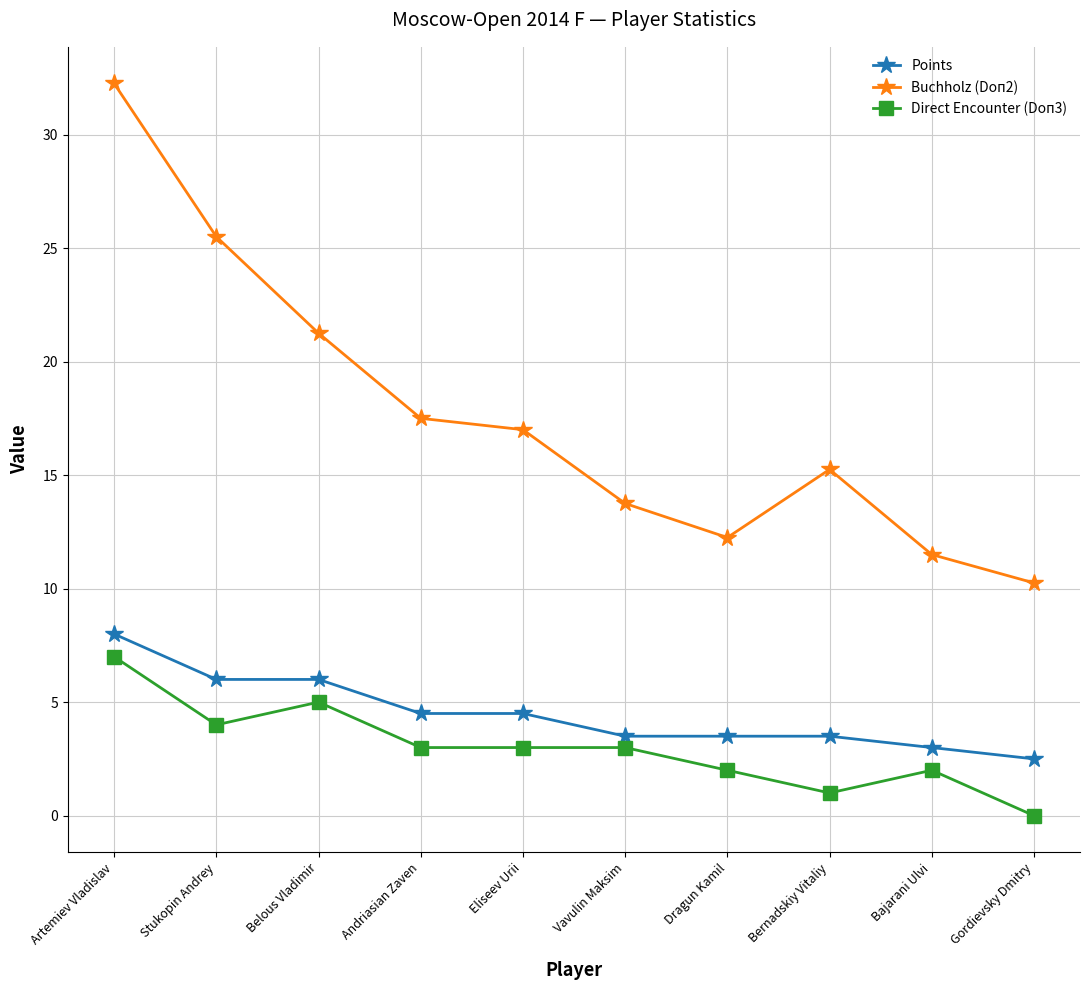

At which category is the sum across all series the highest?

Artemiev Vladislav